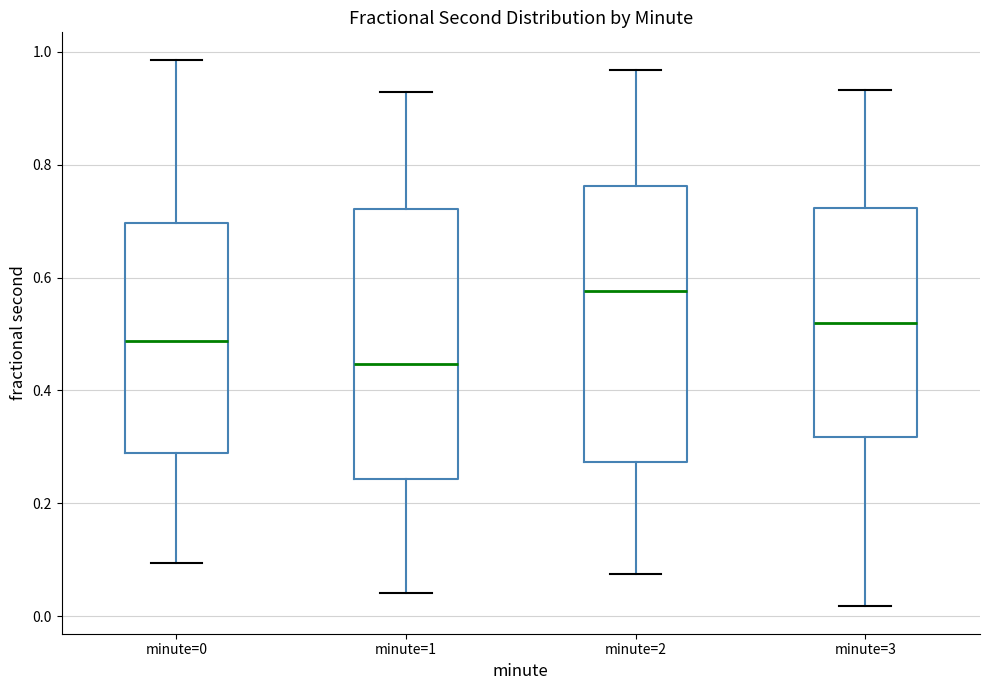

Where does the median line of the box for minute=1 sit on the y-axis? The values are not printed on the chart, so give them approximately, as read against the axis.

0.44